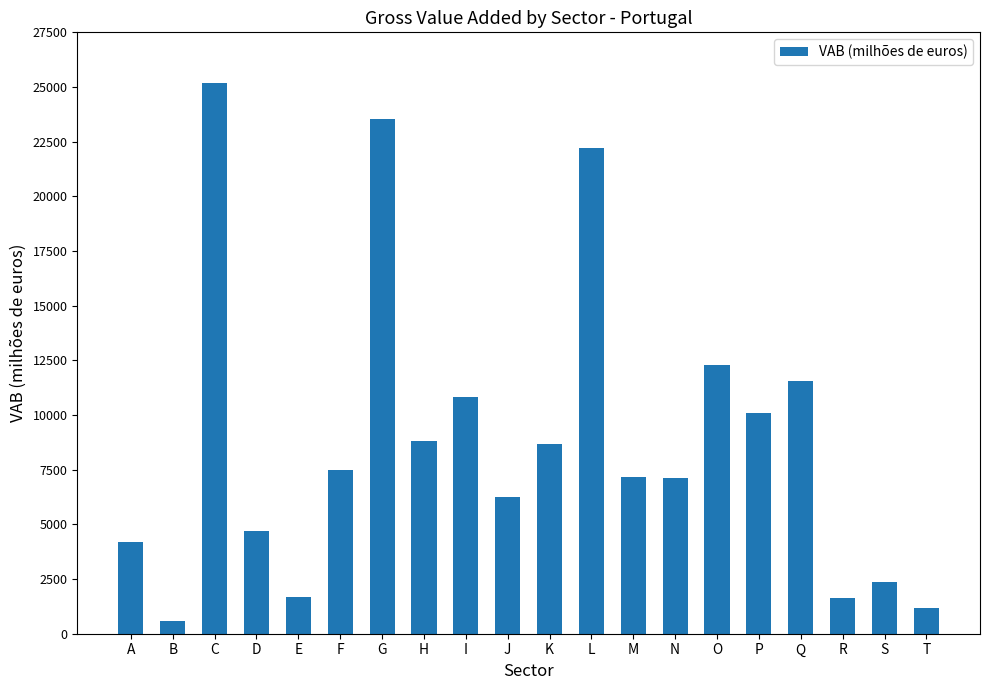

Which has a higher value, R or N?

N